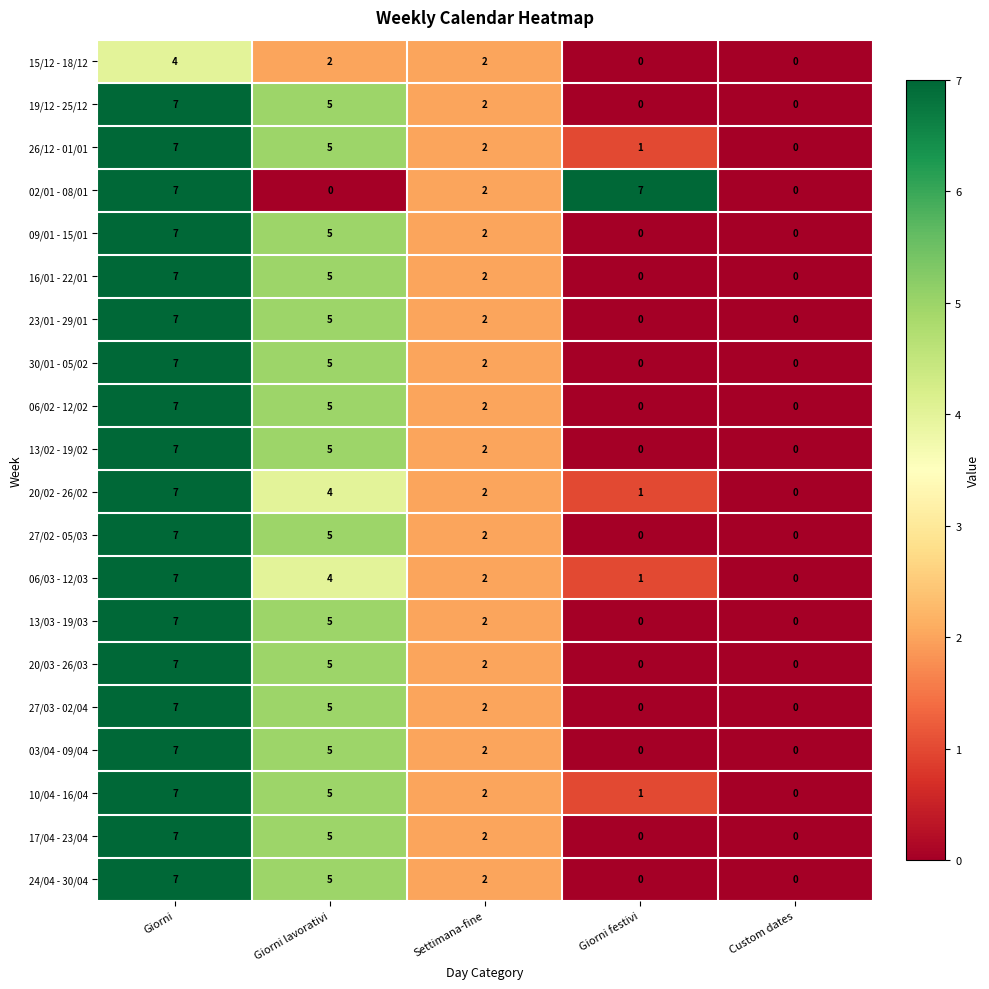

The 30/01 - 05/02 series shows 8 at Giorni lavorativi. True or false?

False